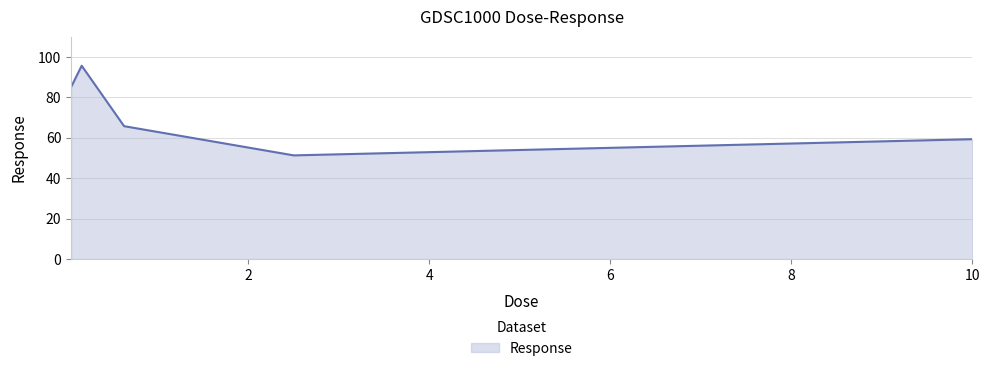

How many lines are shown in the chart?

1